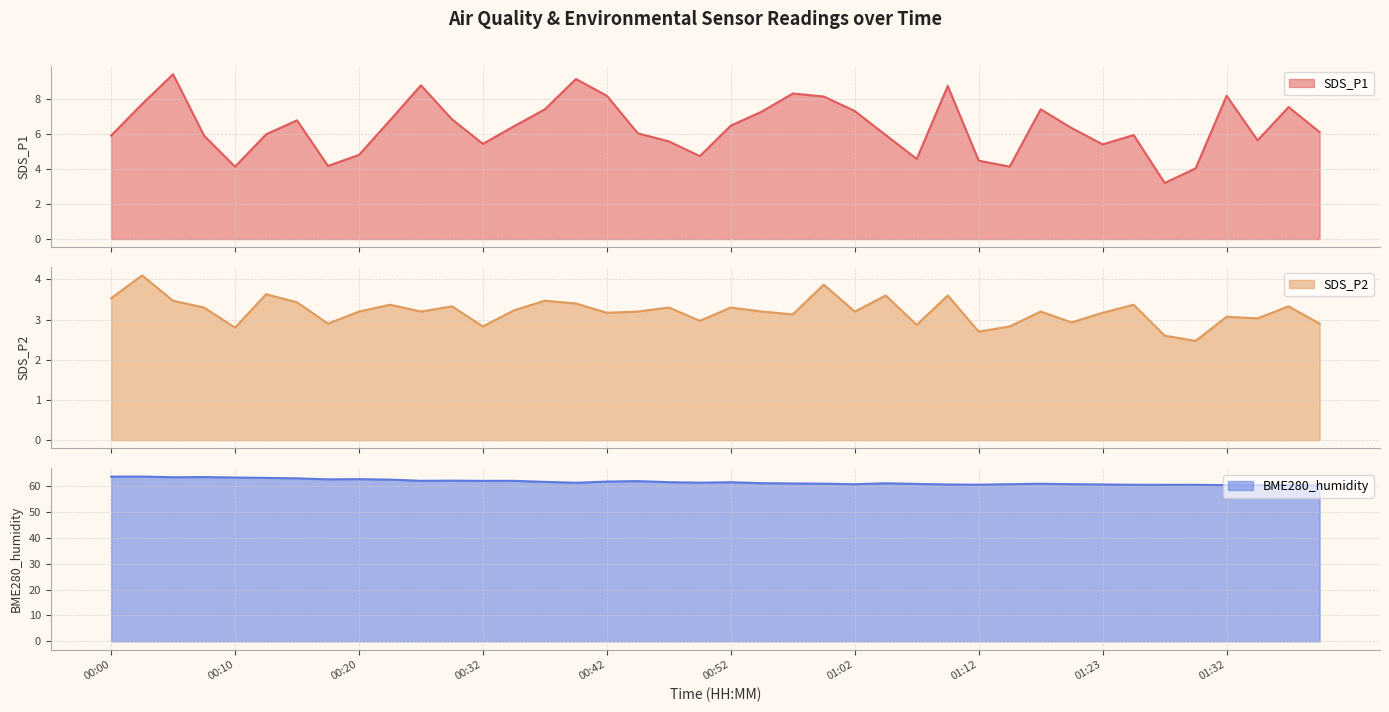

What position from the right is 01:40?

1